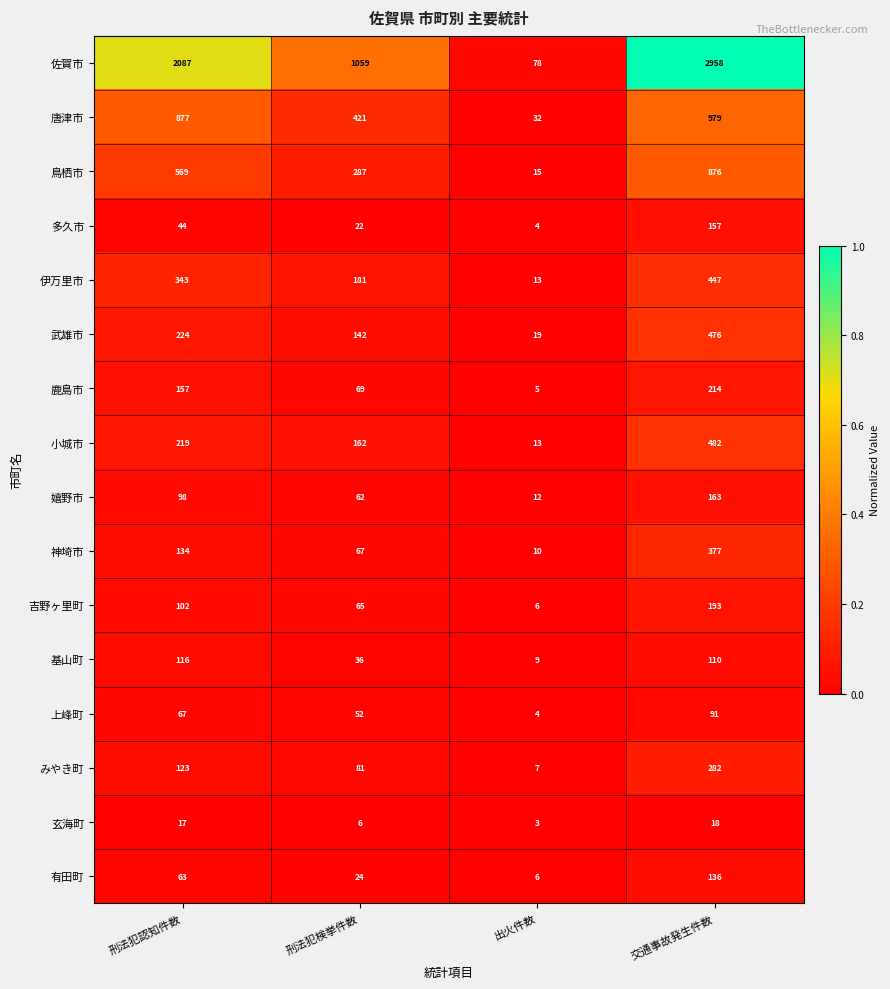

What is the spread (max minus min) of values at 交通事故発生件数?

2940